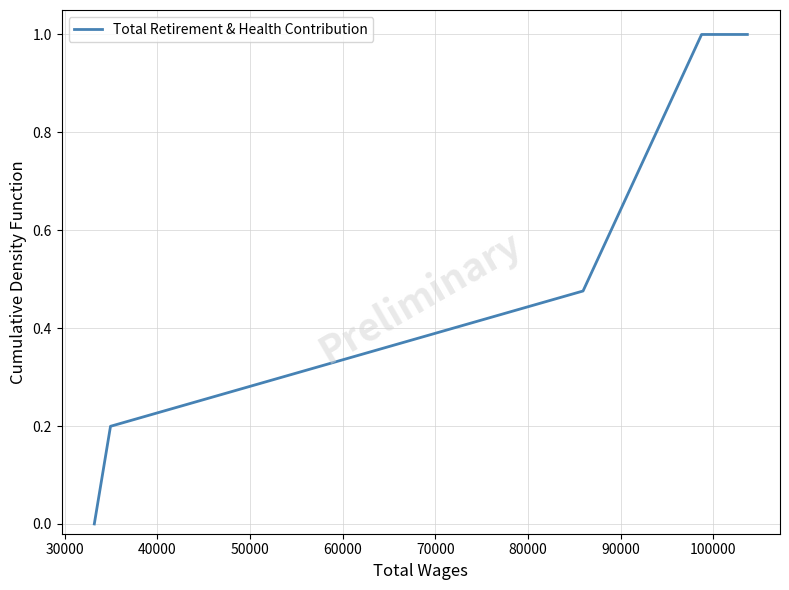

How many series are shown in this chart?

1